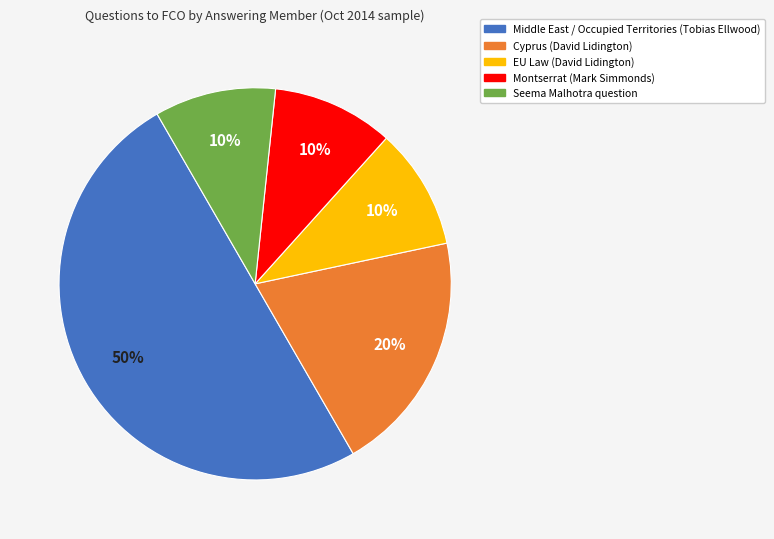

To the nearest percent, what is the difference between the largest and smallest slice percentages?

40%